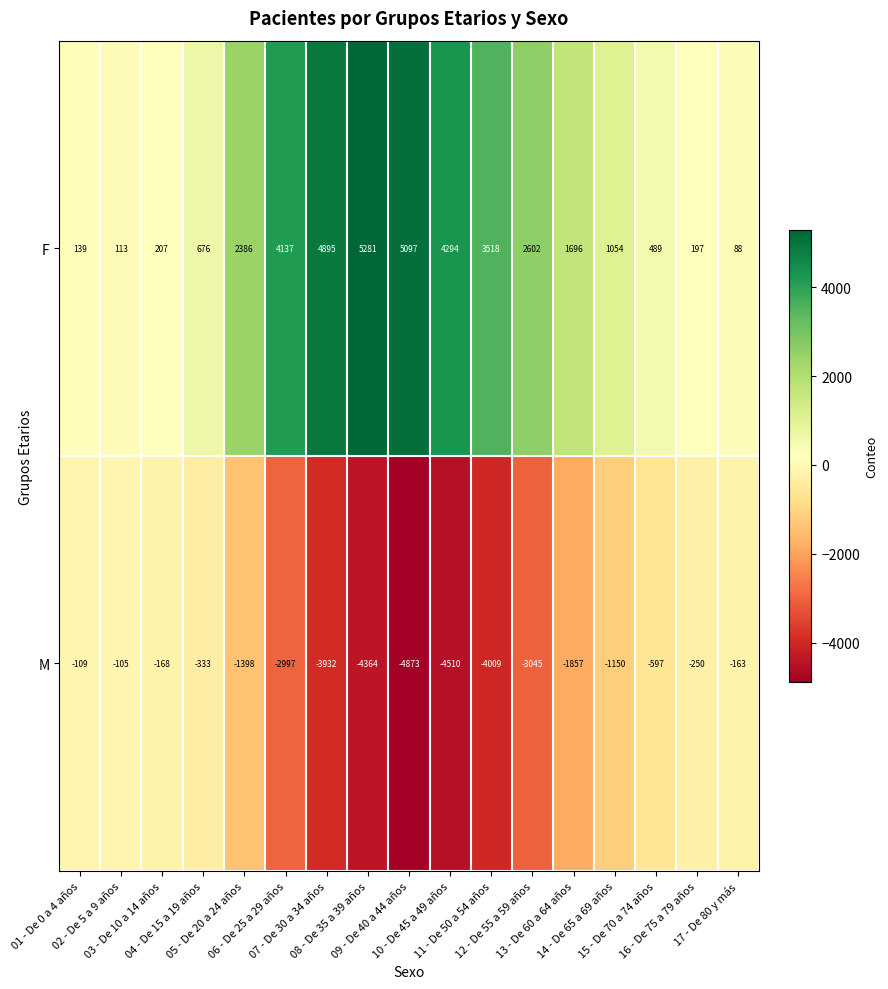

Rank the series by their maximum value, from highest to lowest.

F, M